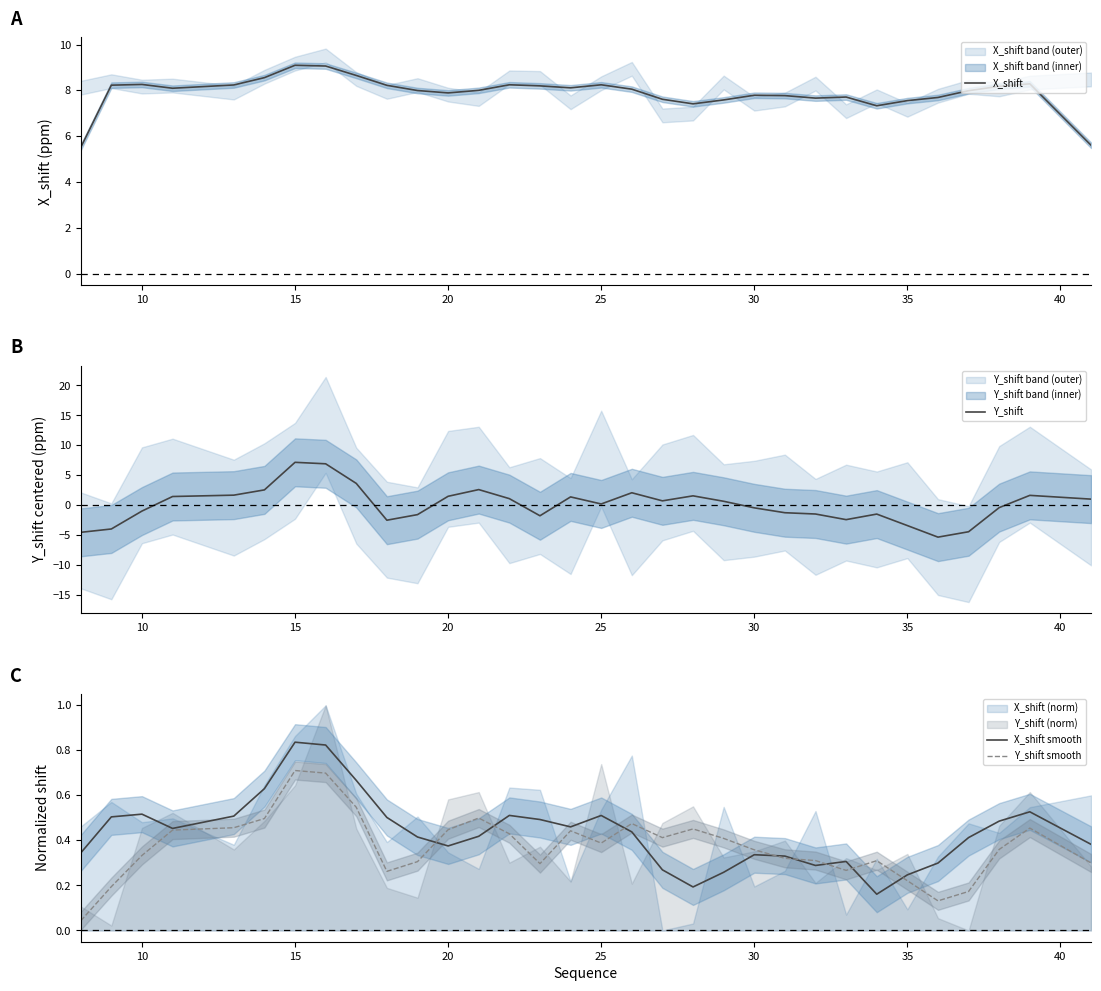

The Y_shift smooth series shows 0.5 at 30. True or false?

False